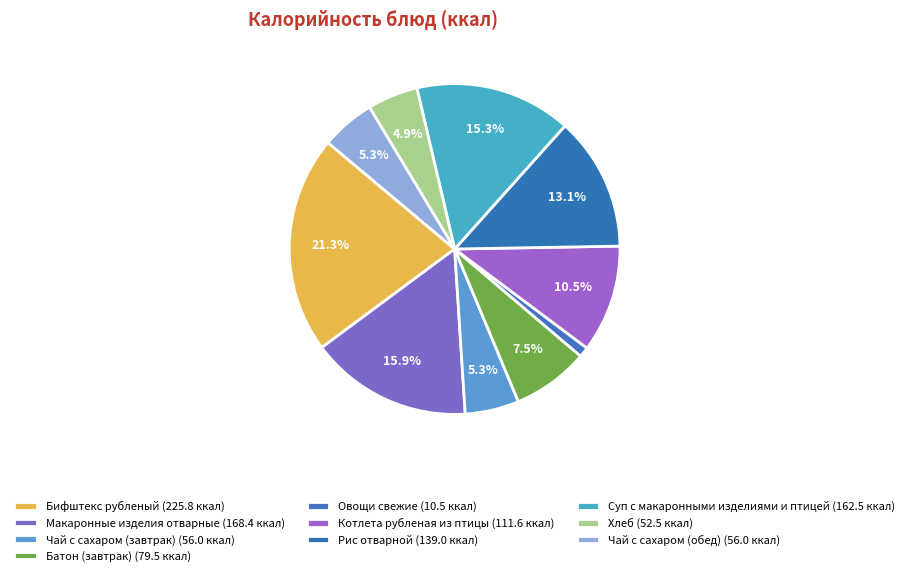

Count the number of slices in the pie.

10